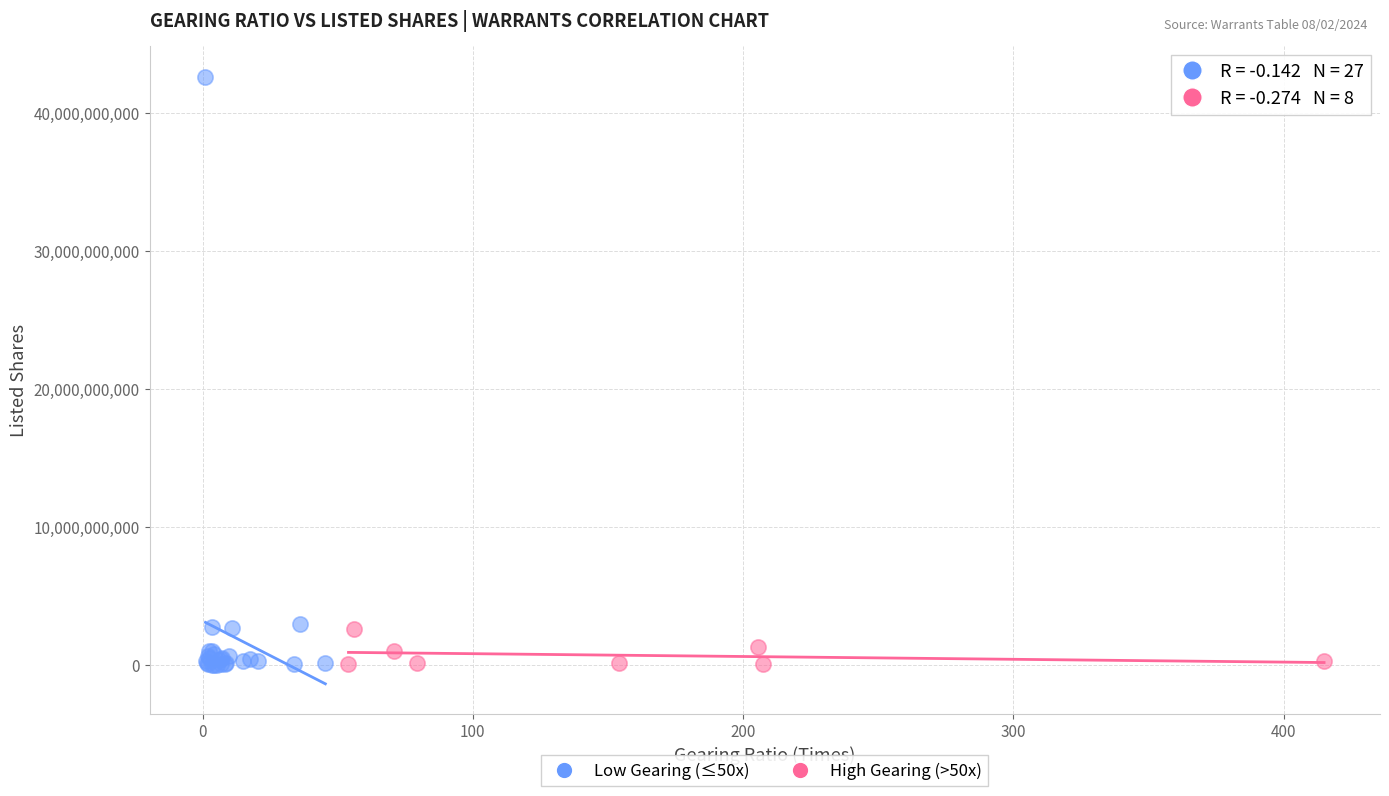

Which series has the widest spread of Y values?

Low Gearing (≤50x)